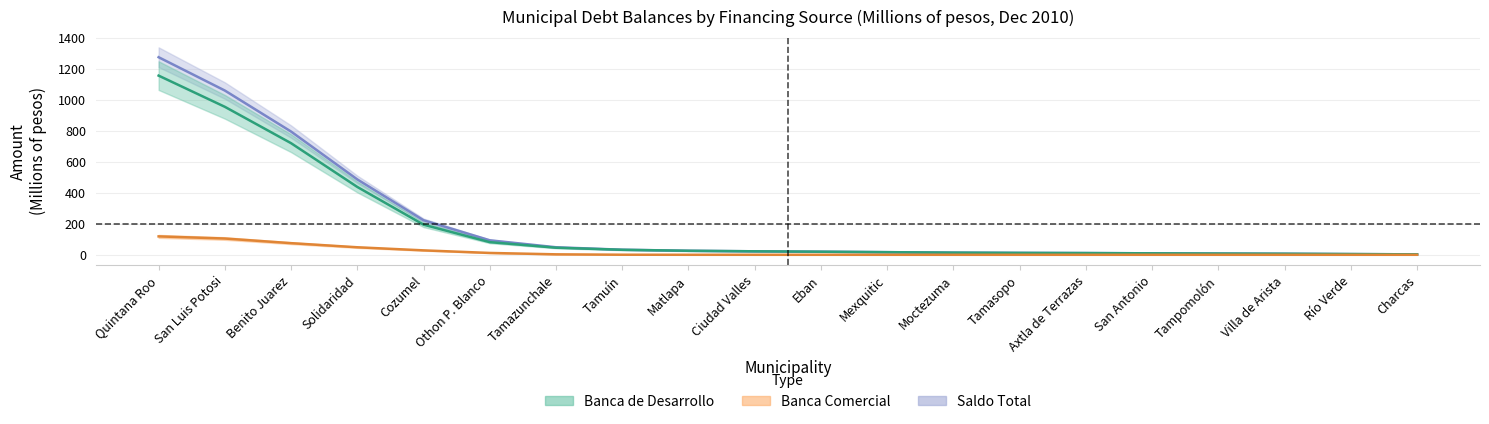

List the series in order of their peak value, highest first.

saldo_total, banca_desarrollo, banca_comercial